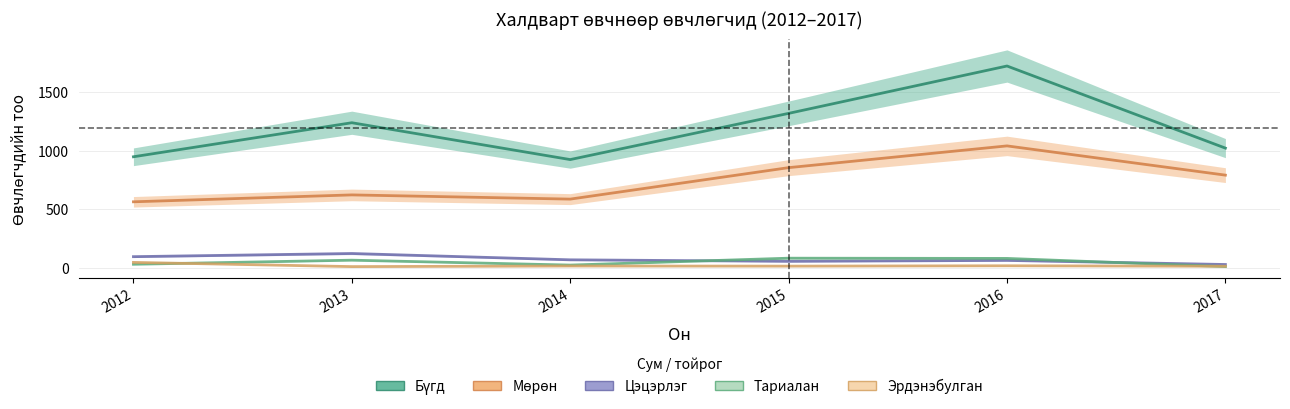

In Мөрөн, how many points are higher than both neighbors (excluding endpoints)?

2